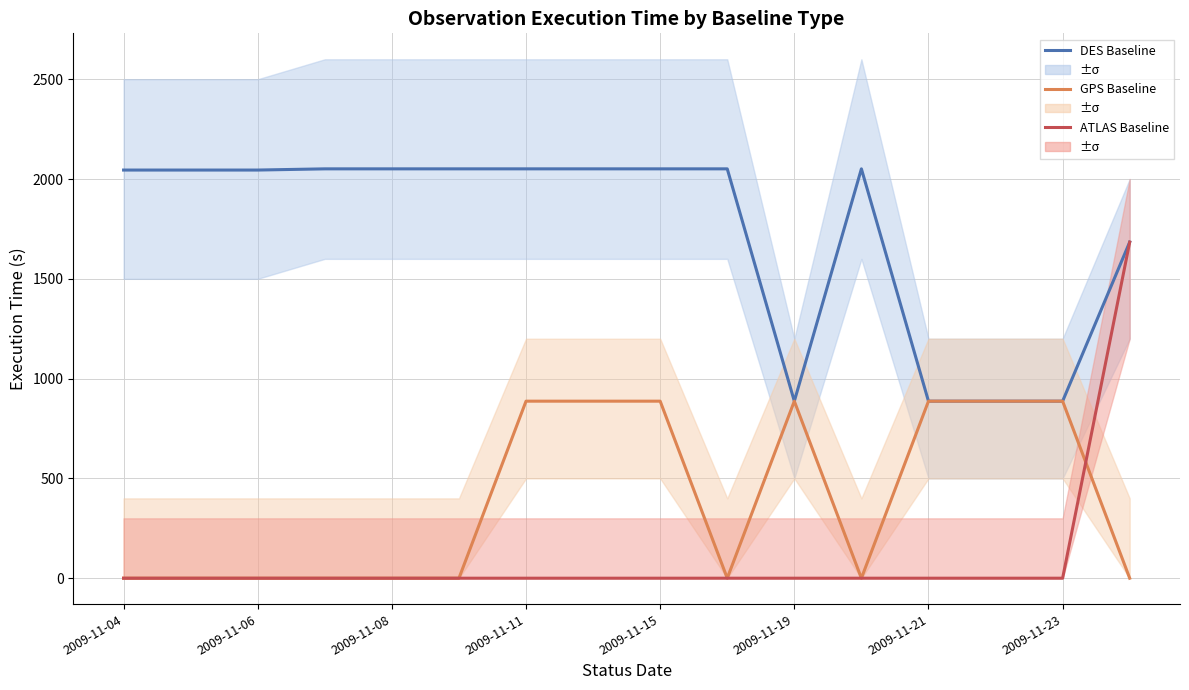

Is it true that DES Baseline equals 178 at 13?

False